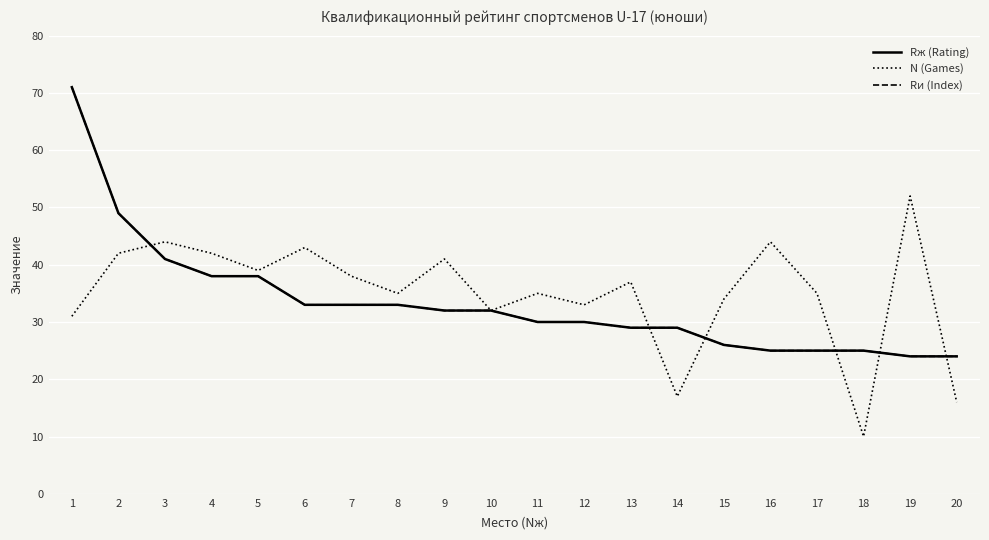

What is the minimum value shown in the chart?

10